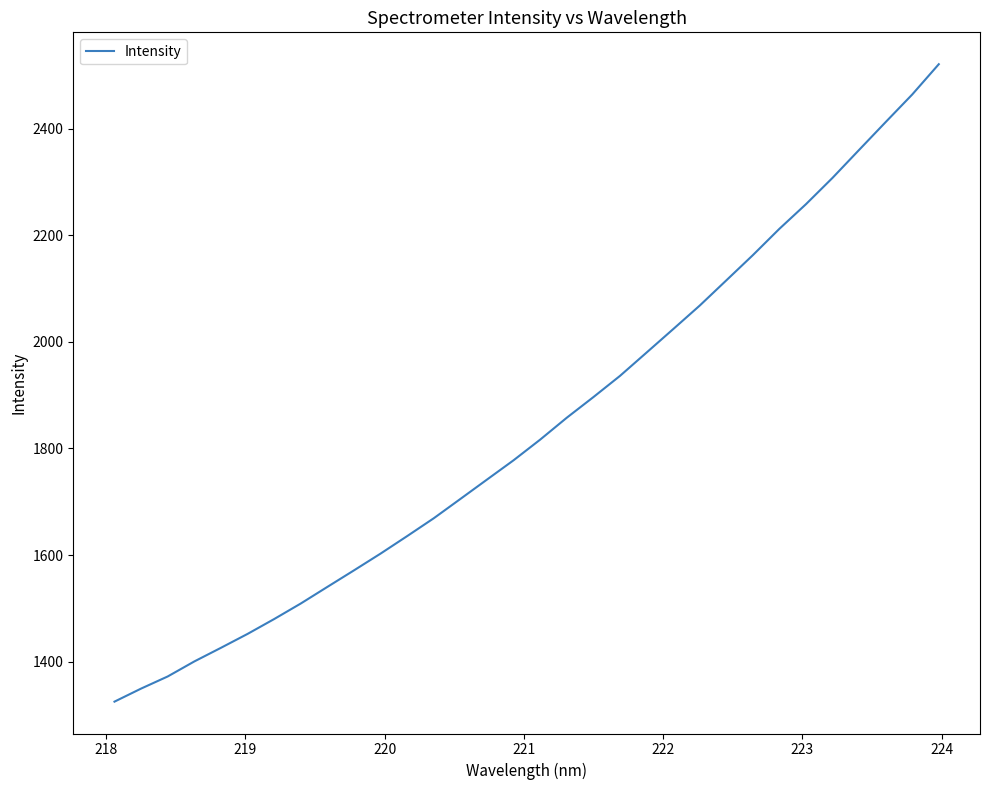

How many values are below 1816?

16